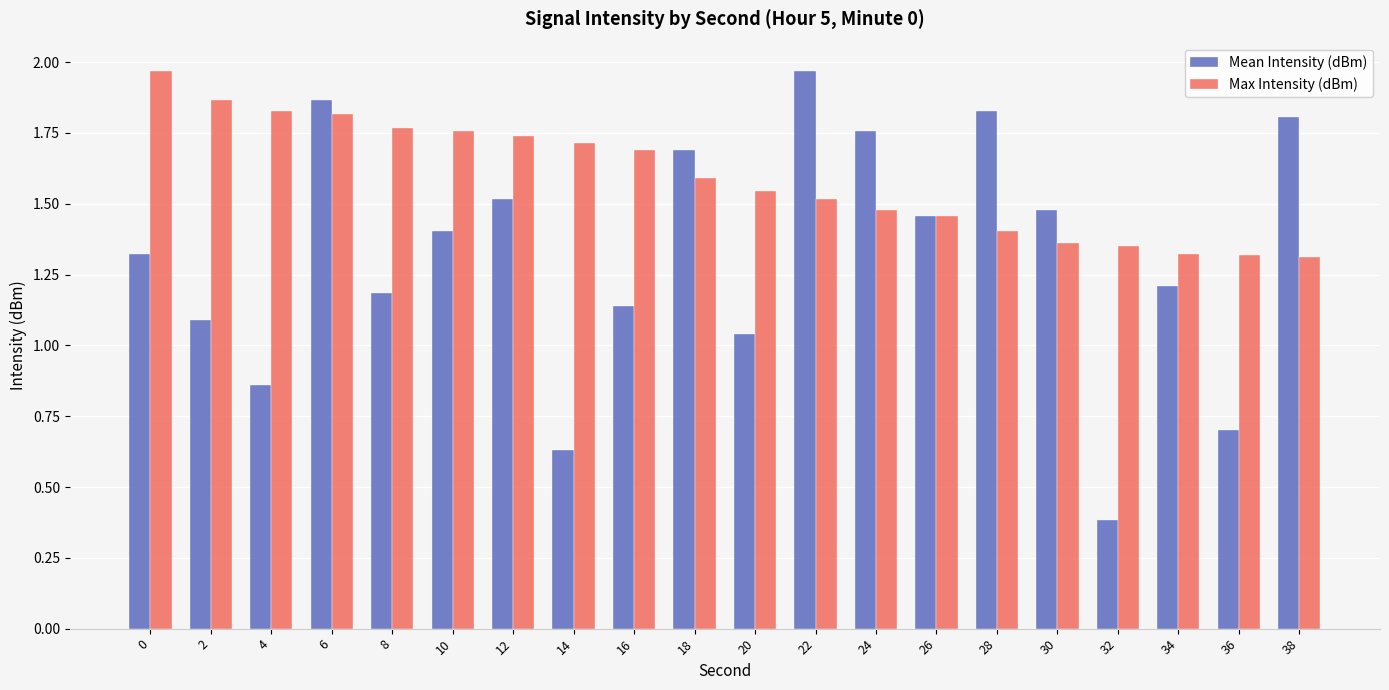

Rank the series at 34 from lowest to highest value.

Mean Intensity (dBm), Max Intensity (dBm)